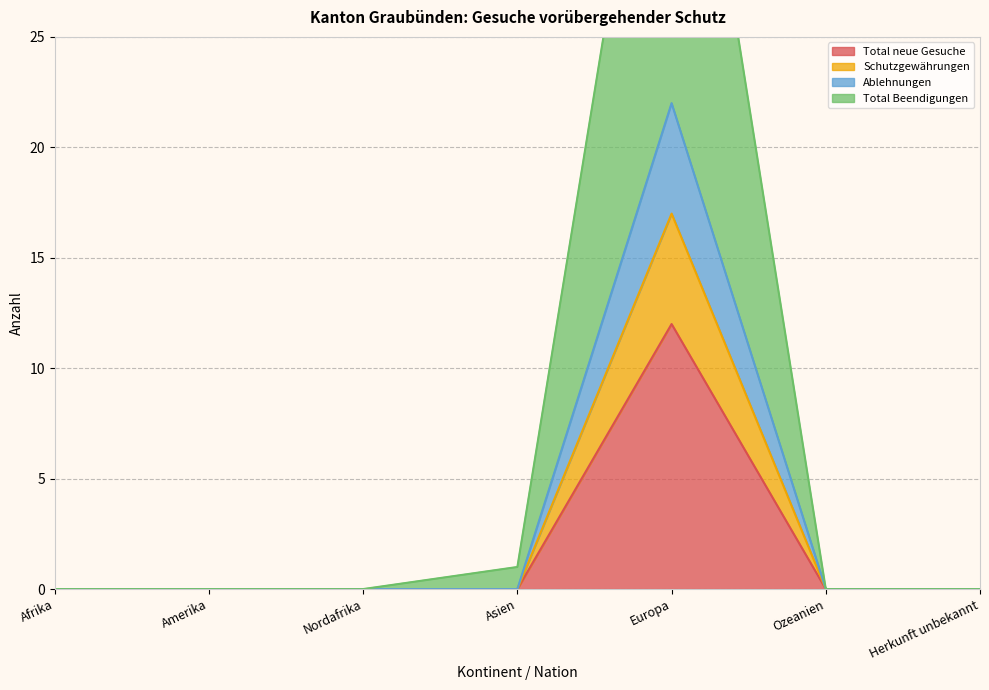

True or false: Total neue Gesuche has more than 1 interior local peaks.

False